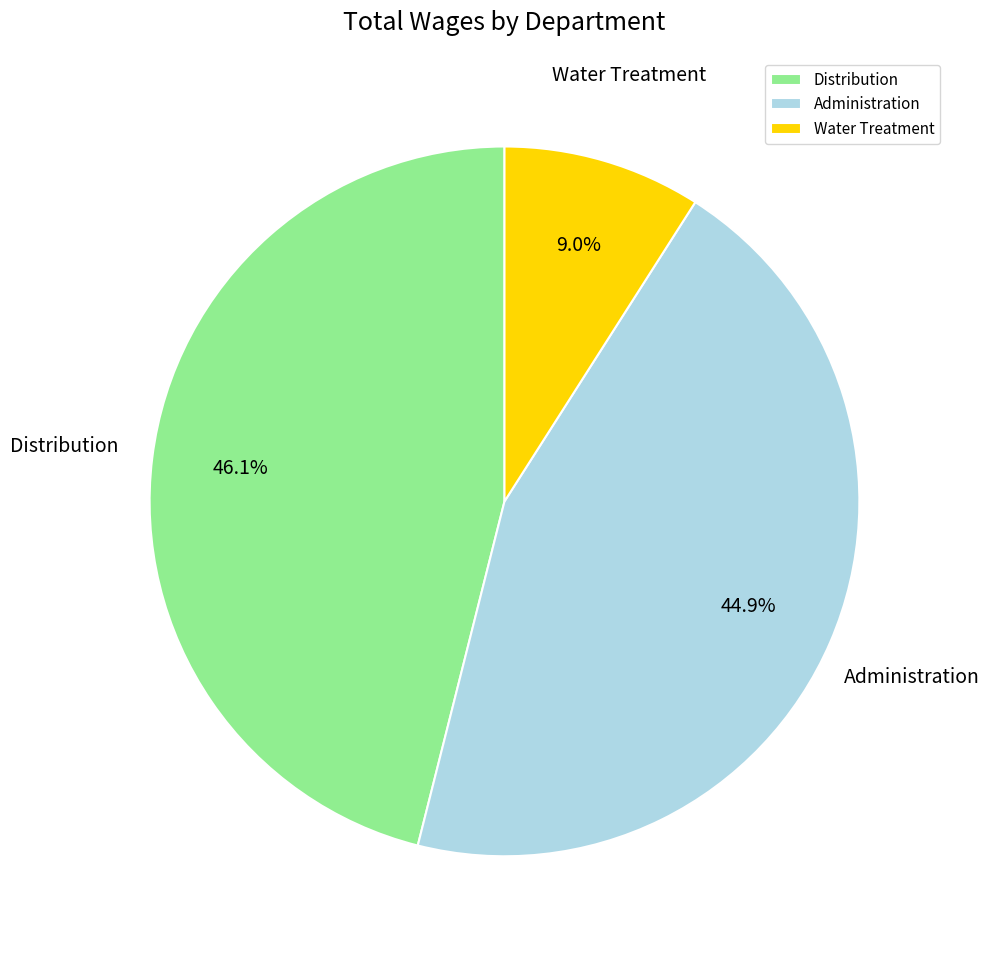

What is the smallest slice in the pie chart?

Water Treatment